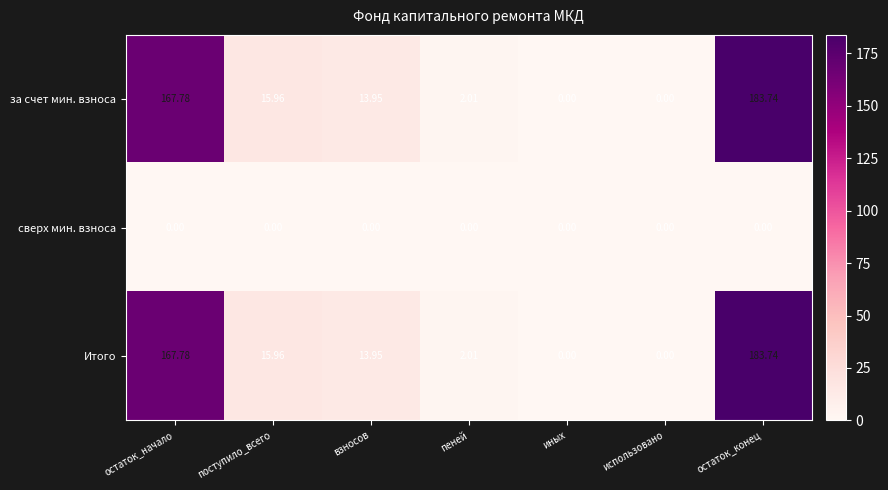

What is the greatest value displayed?

183.7